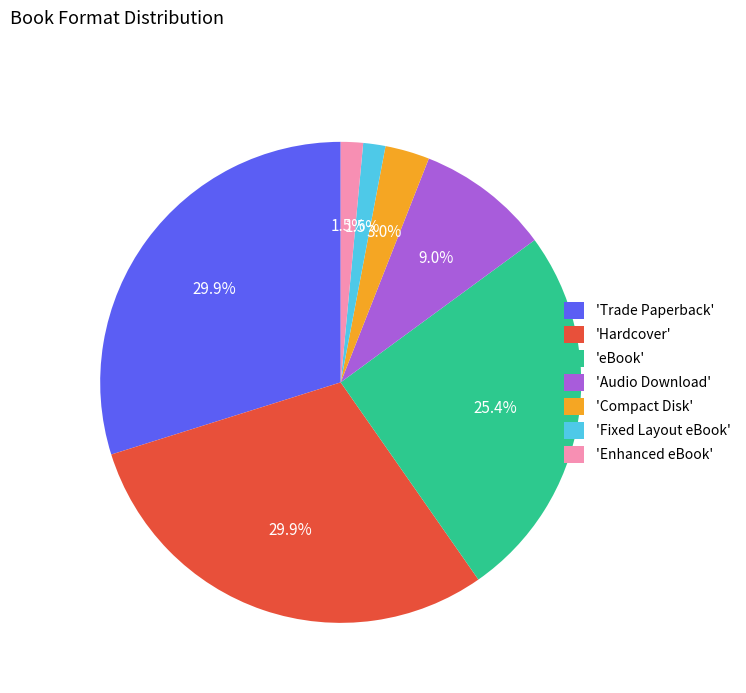

Does 'Fixed Layout eBook' represent more than half of the total?

No